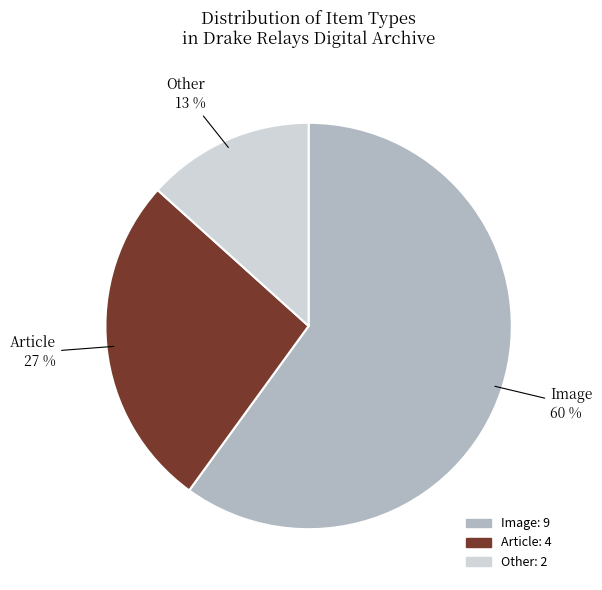

Is Article the majority of the pie?

No